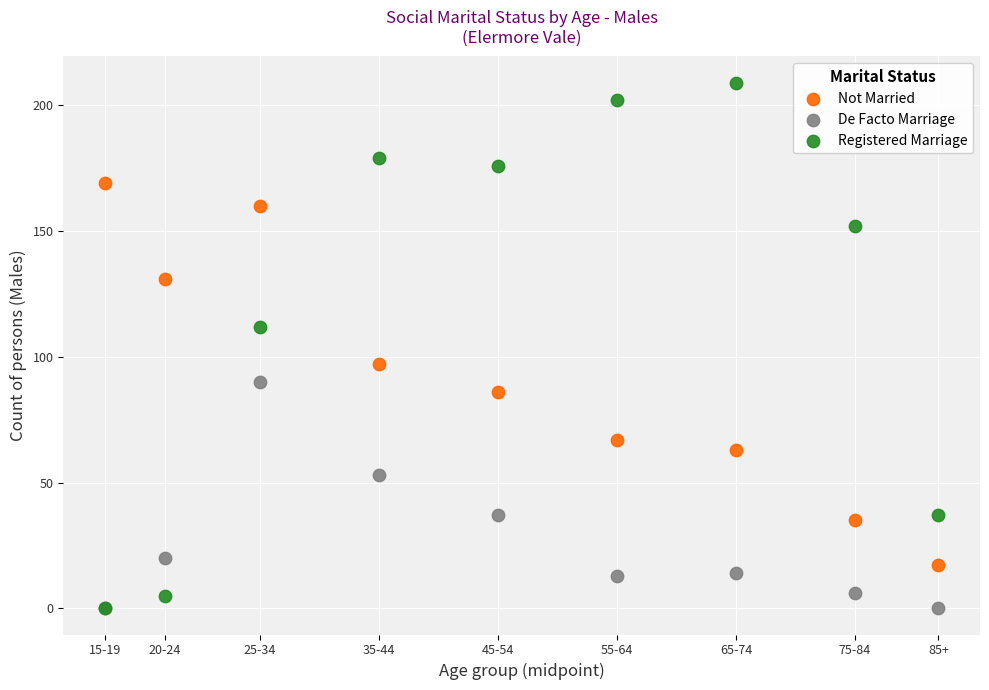

Which series has the largest Y range (max minus min)?

Registered Marriage